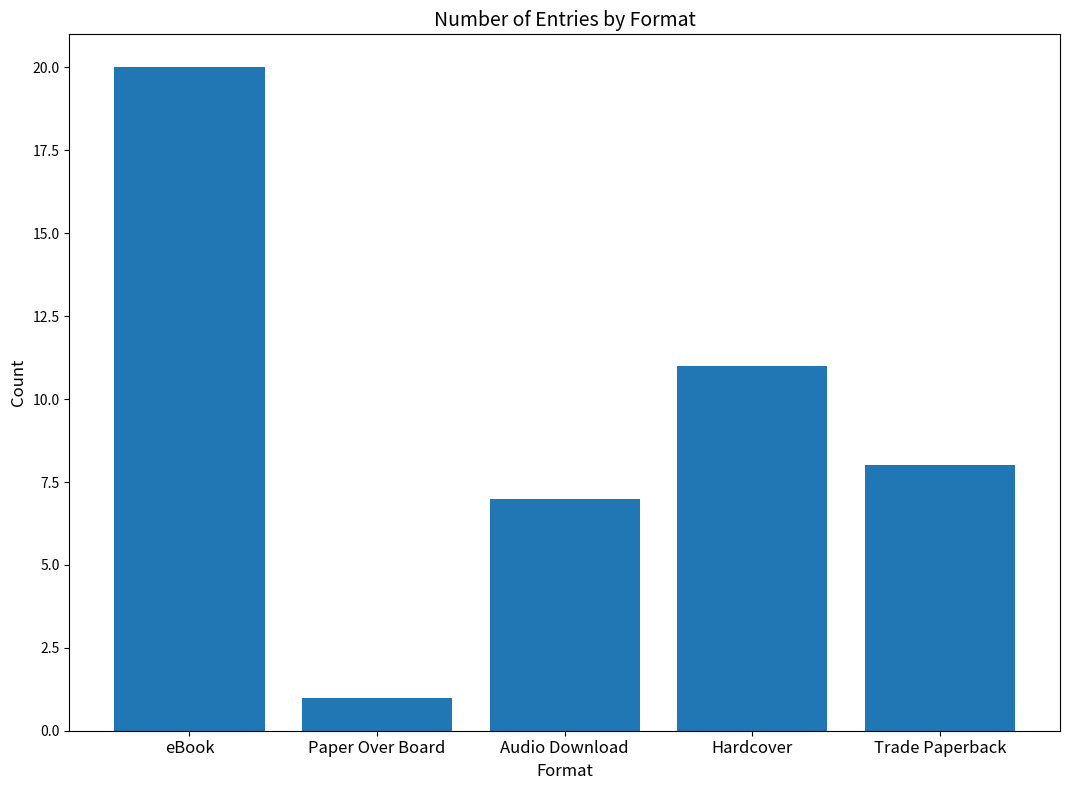

Count the number of data series in this chart.

1